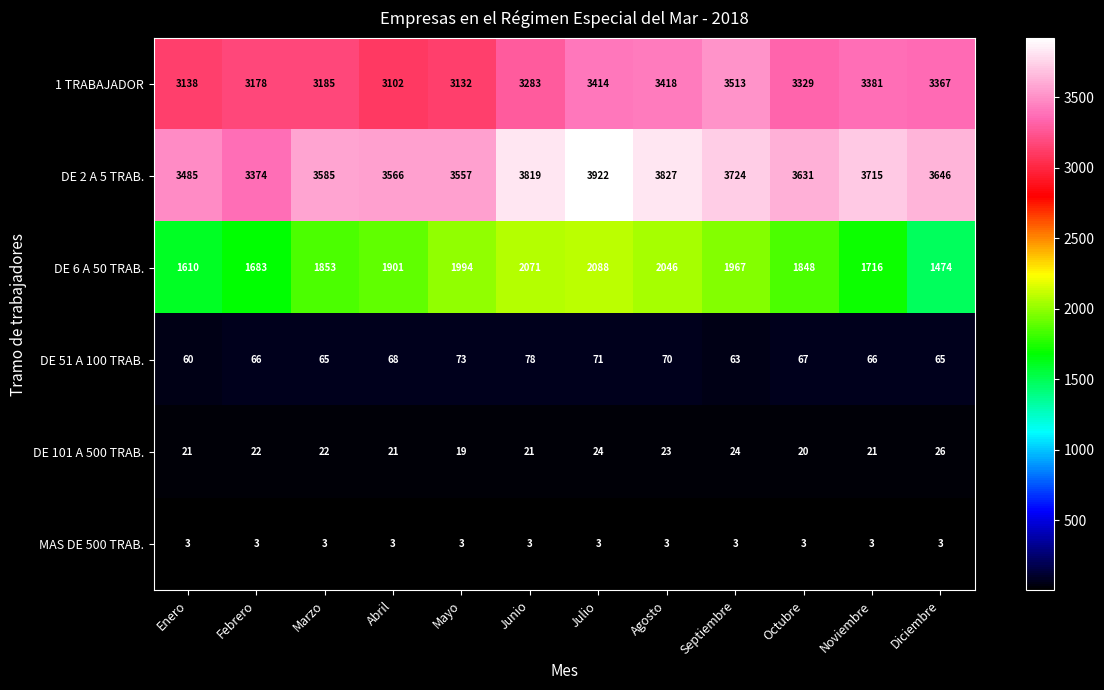

What is the difference between the highest and lowest values at Mayo?

3554